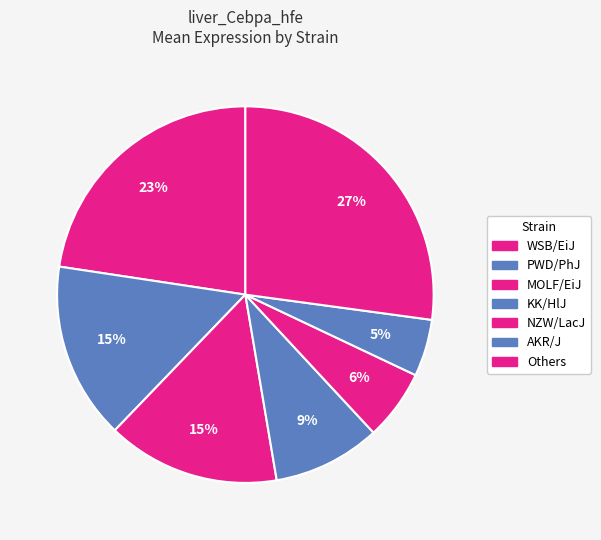

Count the number of slices in the pie.

7